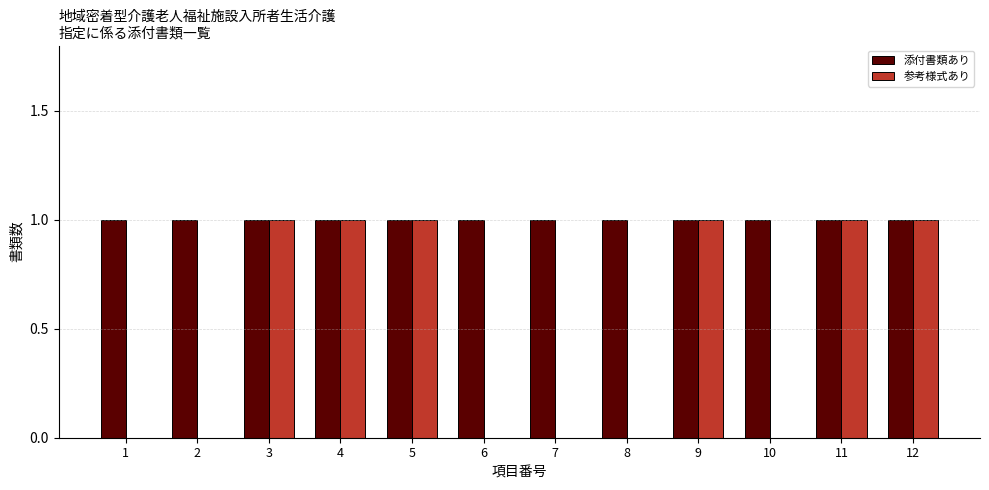

Which series has the widest spread of values?

参考様式あり